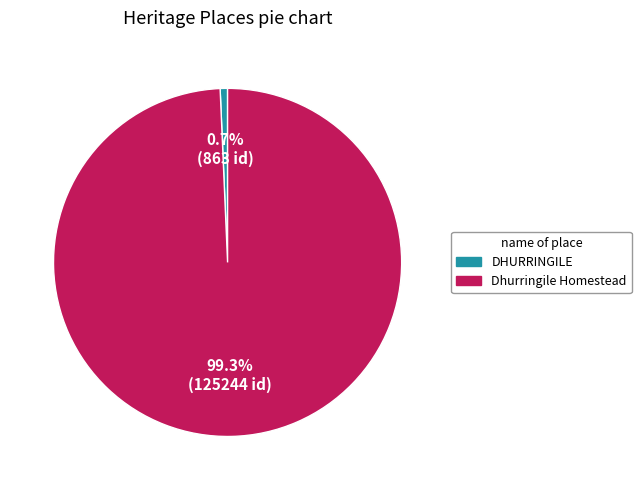

Approximately how many times larger is the value at Dhurringile Homestead compared to DHURRINGILE?

145.1